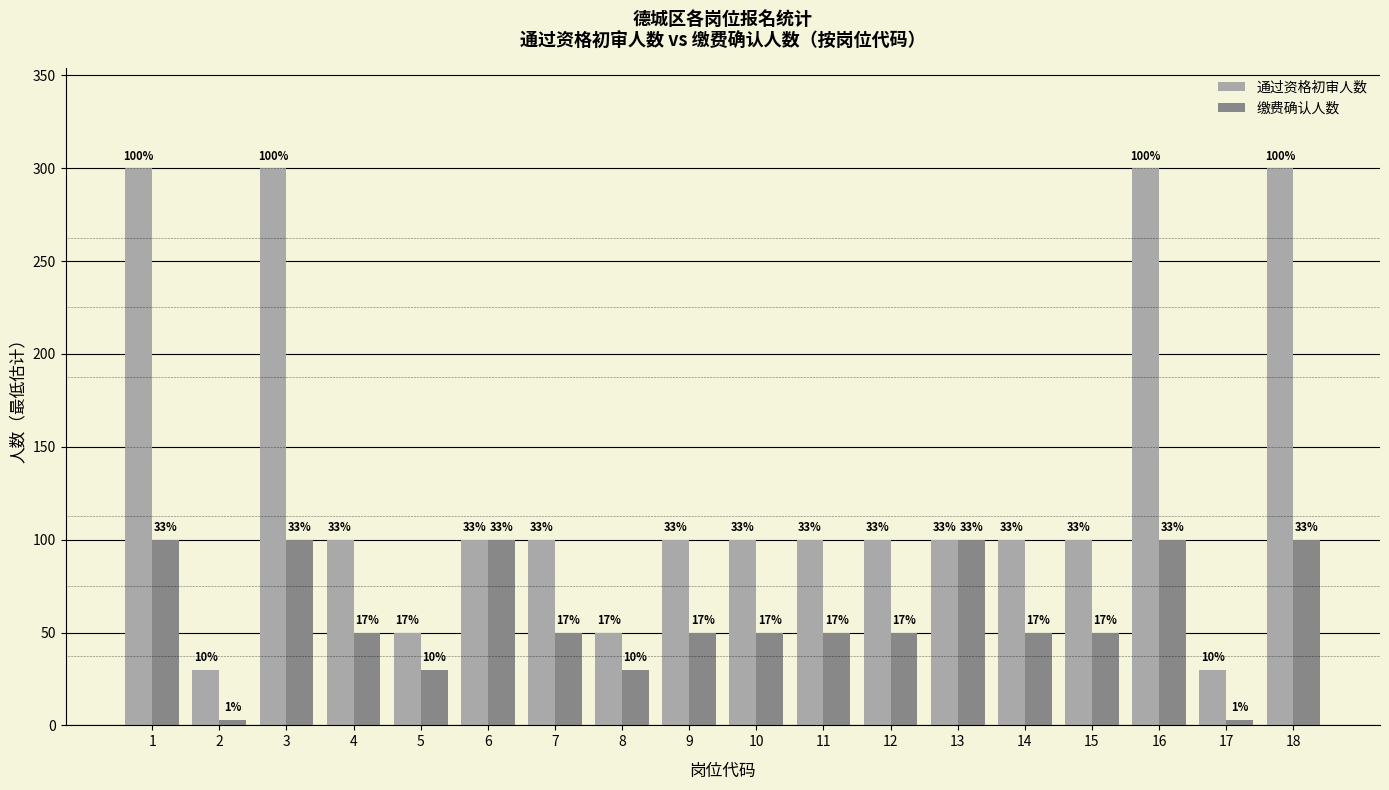

What are all the series names shown in the legend?

通过资格初审人数, 缴费确认人数